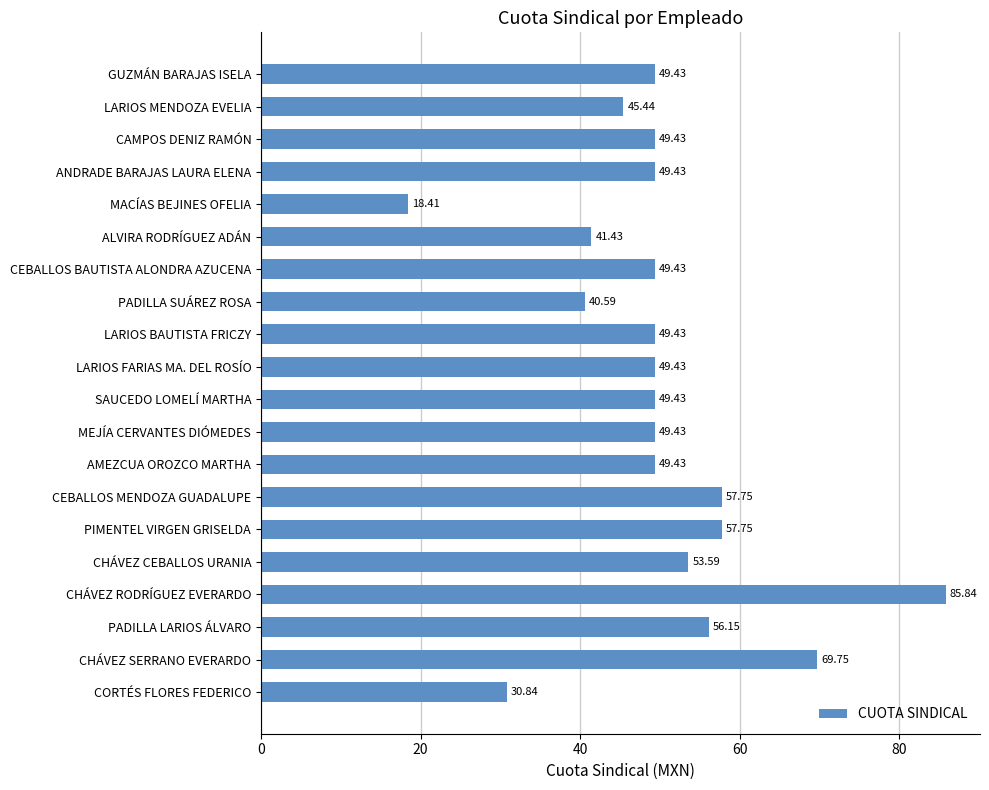

What is the sum of all values?

1002.4